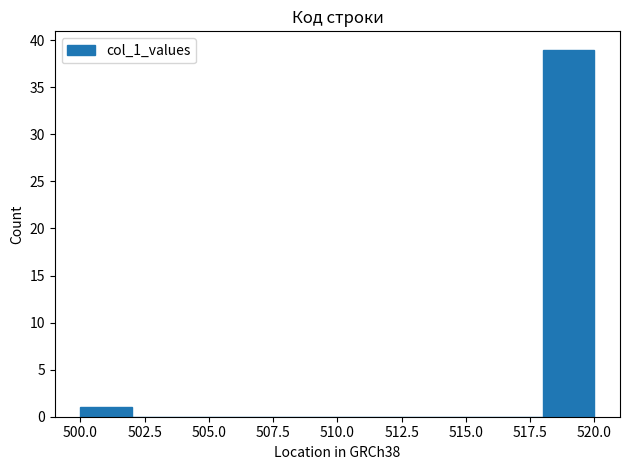

What is the height of the bar covering 518 to 520 on the x-axis? The values are not printed on the chart, so give them approximately, as read against the axis.

39